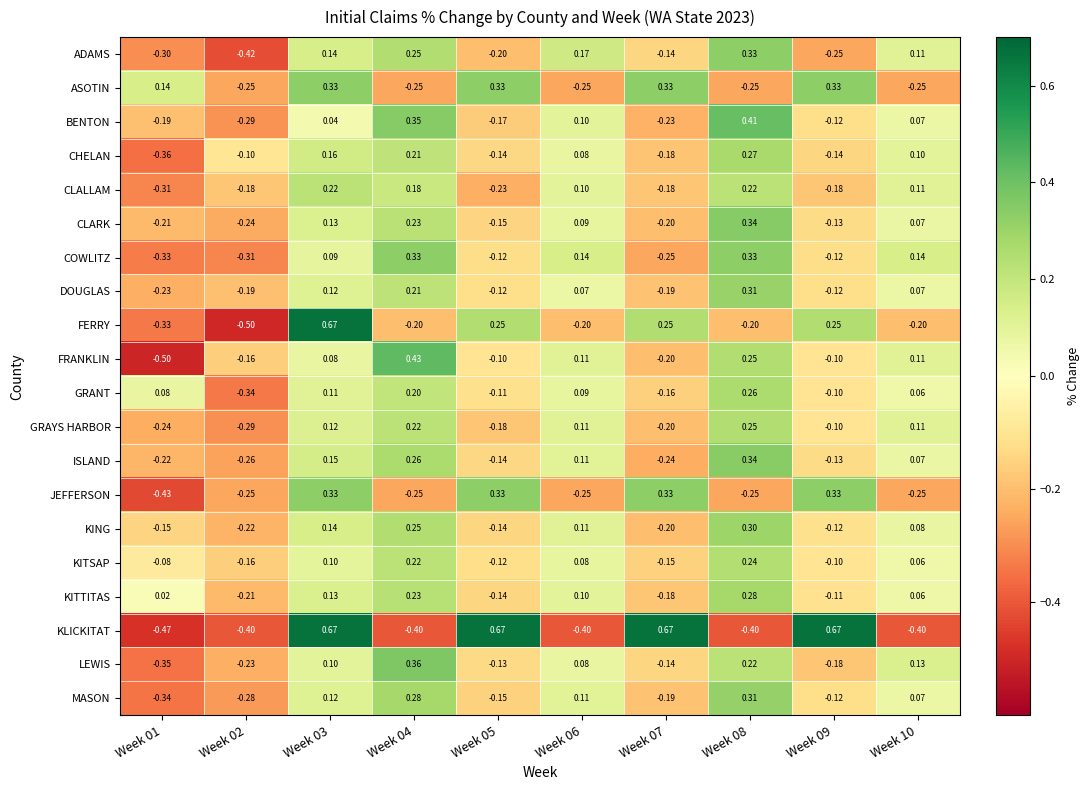

Is the value of CLARK at Week 05 greater than the value of JEFFERSON at Week 08?

Yes